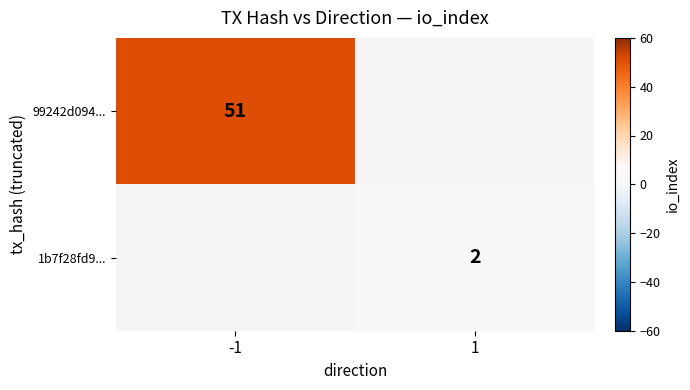

Is it true that 1b7f28fd9... equals 1.0 at 1?

False